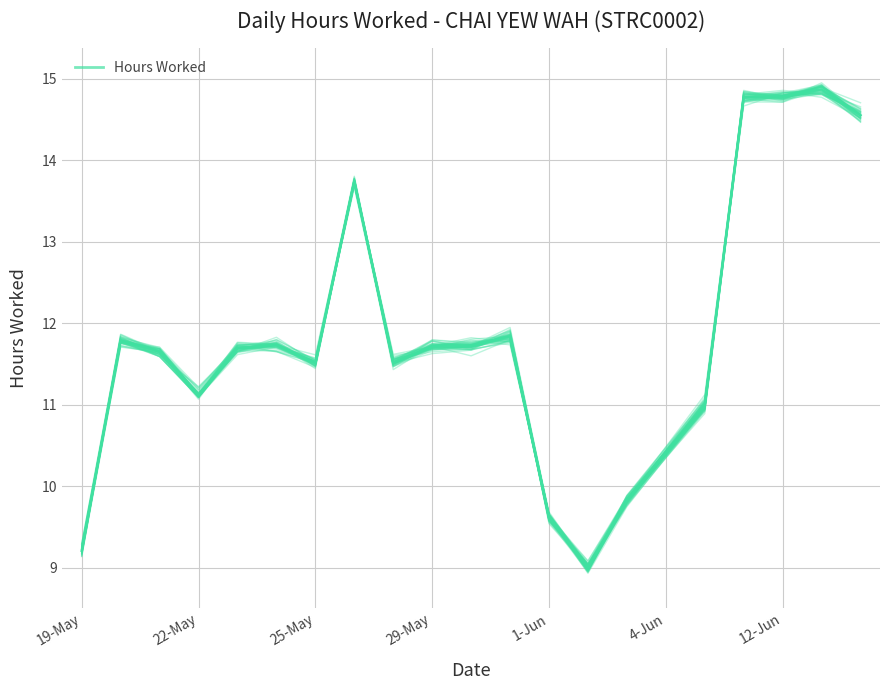

What is the change in value from 8 to 9?

+0.2